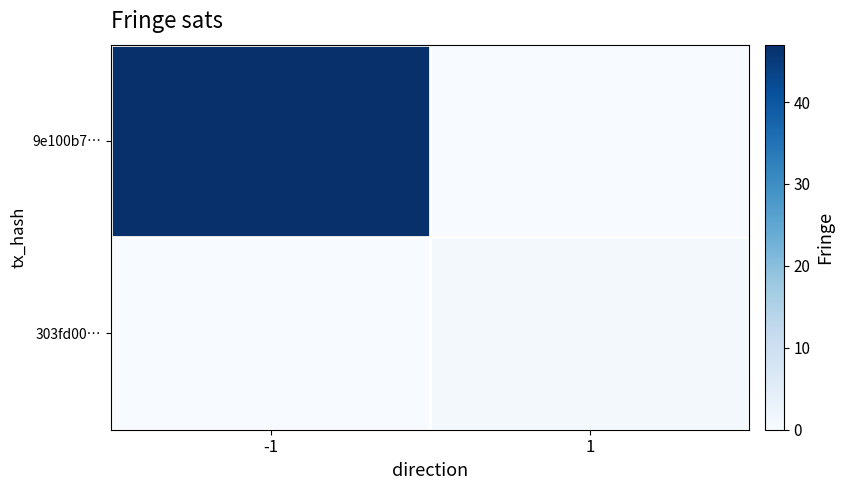

Rank the series by their maximum value, from highest to lowest.

9e100b7…, 303fd00…